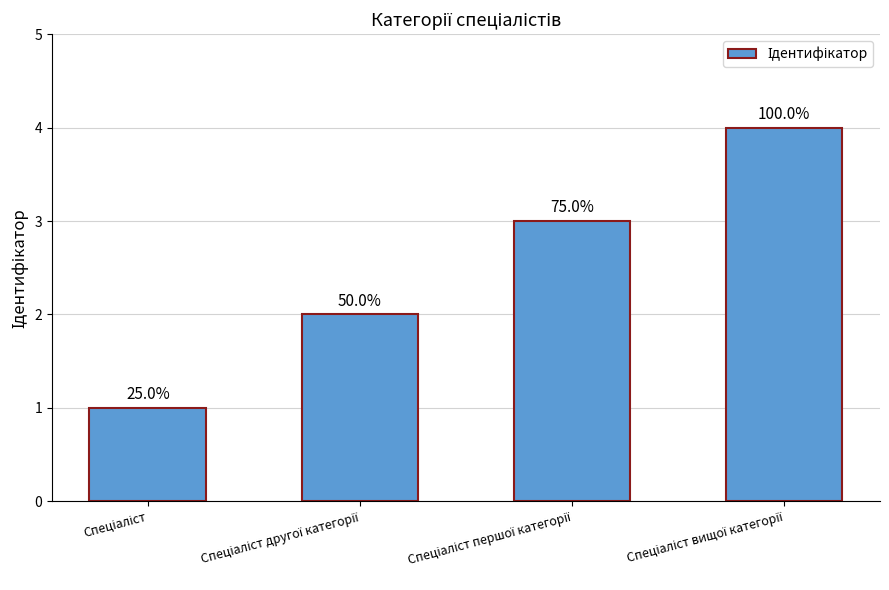

True or false: the data shows 3 at Спеціаліст другої категорії.

False